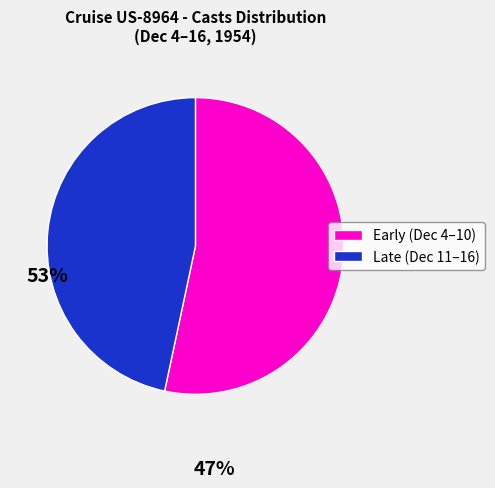

Rank the categories by value from highest to lowest.

Early (Dec 4–10), Late (Dec 11–16)